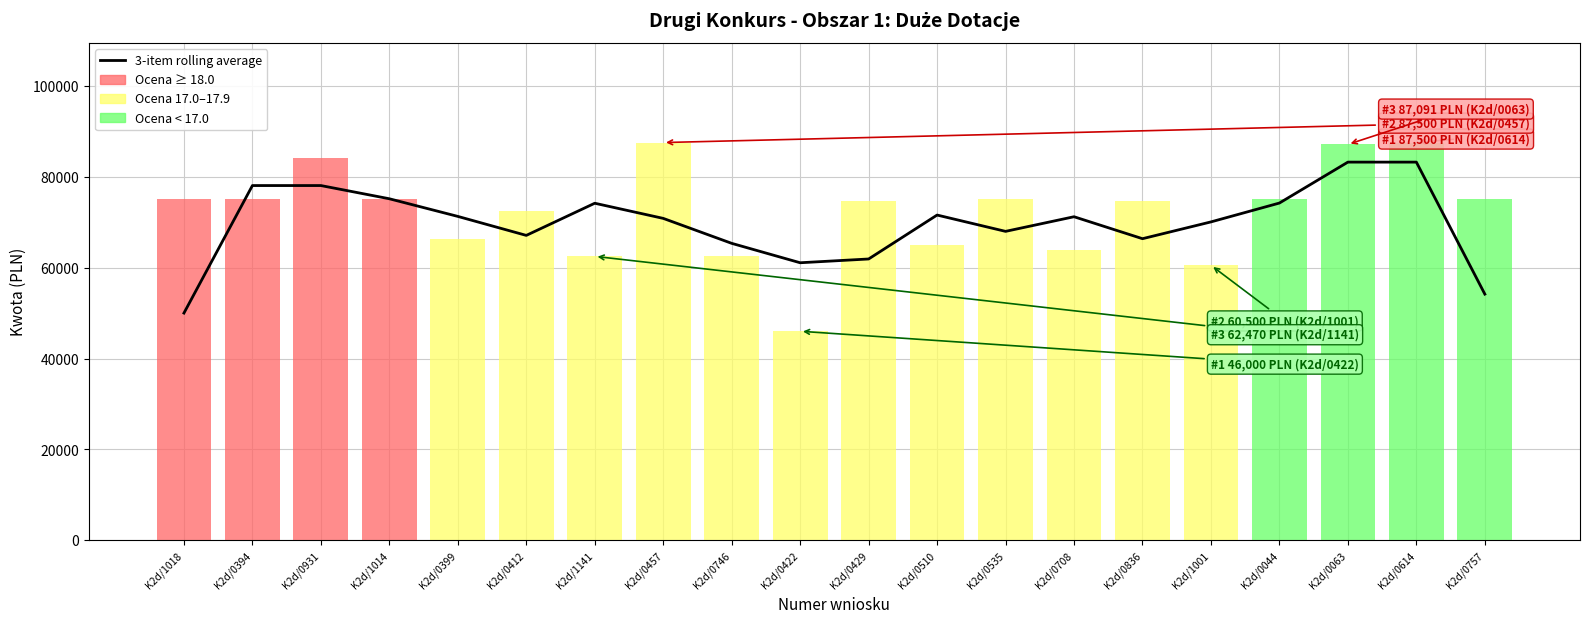

How many values exceed 71185?

10